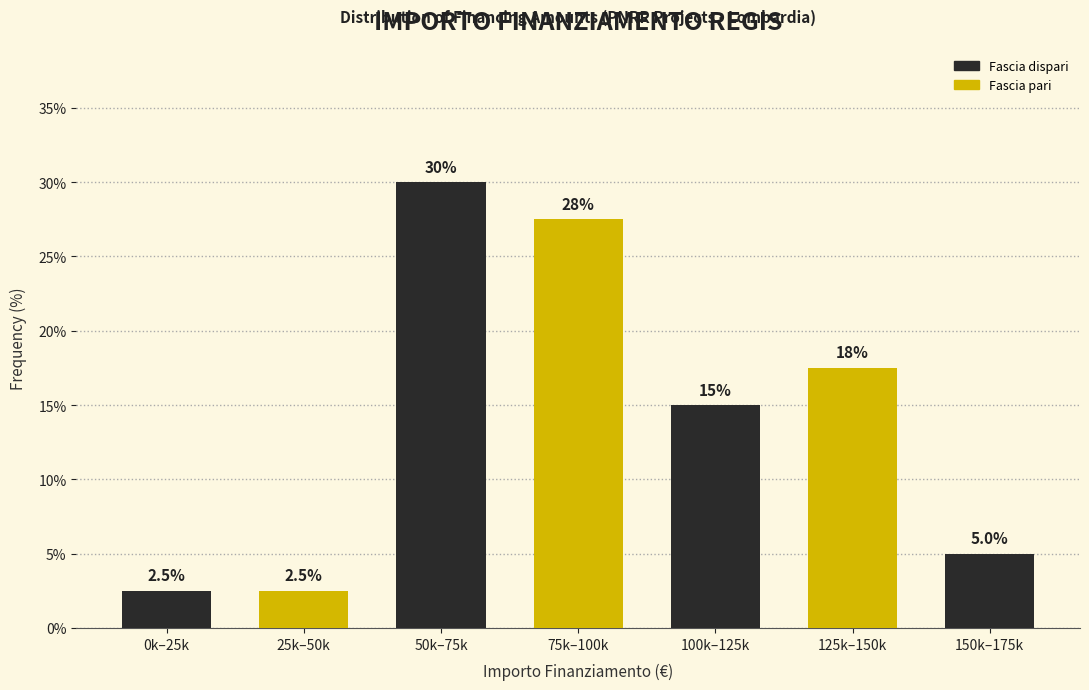

Reading right to left, transcribe all the data shown in this chart.

150k–175k=5.0	125k–150k=17.5	100k–125k=15.0	75k–100k=27.5	50k–75k=30.0	25k–50k=2.5	0k–25k=2.5